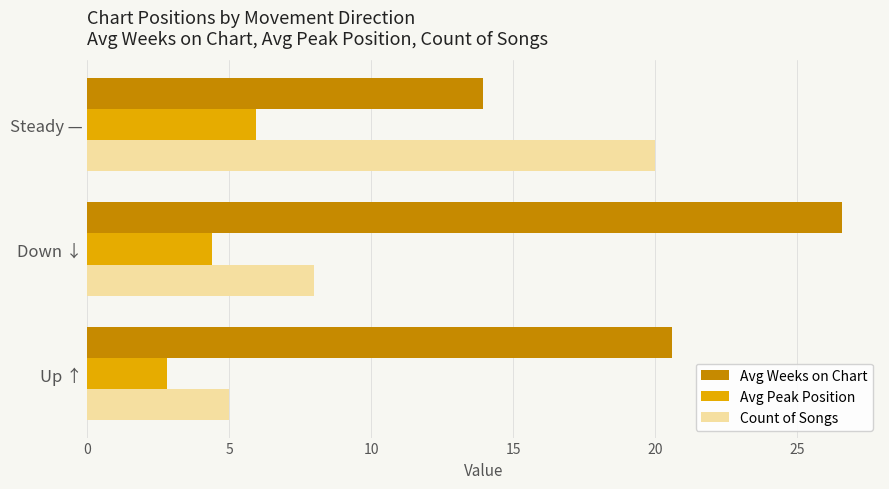

Read the Avg Weeks on Chart value at Down ↓.

26.6